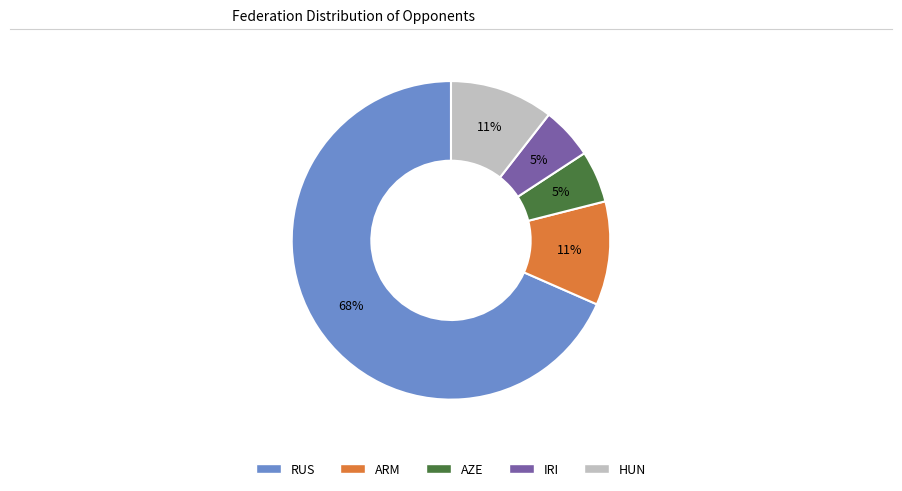

Which slice represents more than half of the pie?

RUS